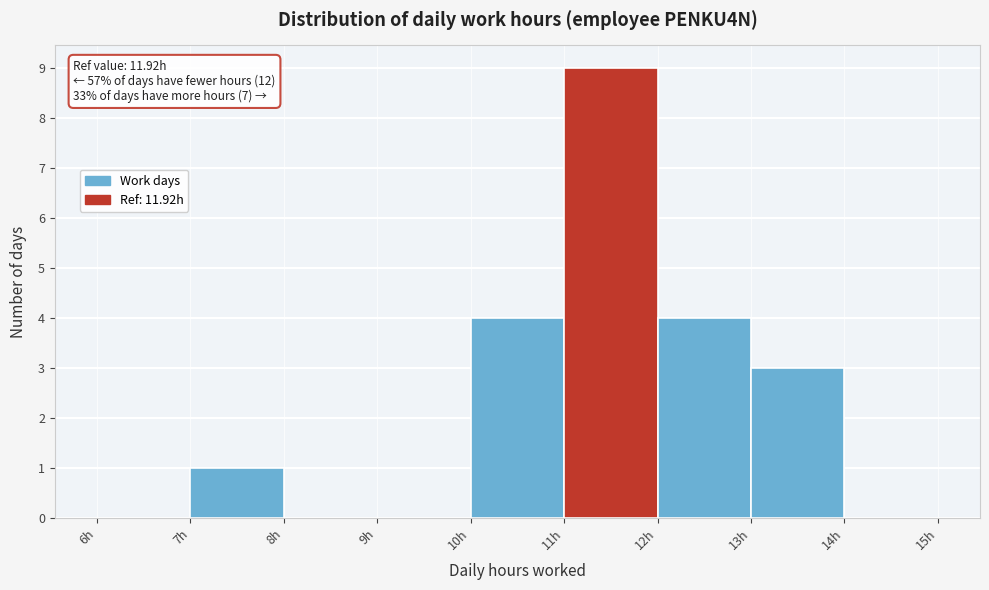

Over which range of the x-axis is the bar tallest?

11 to 12